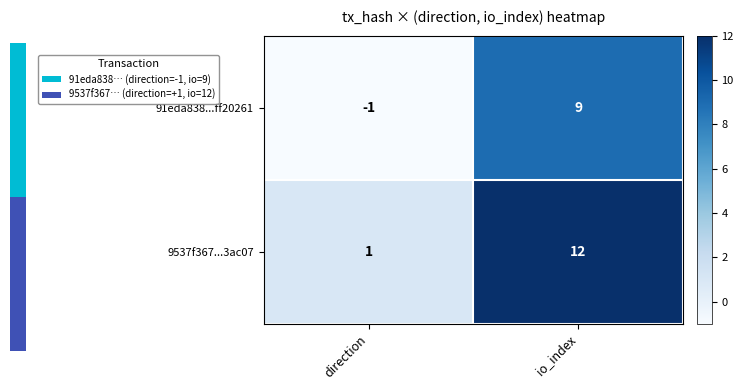

Count the number of categories in the chart.

2